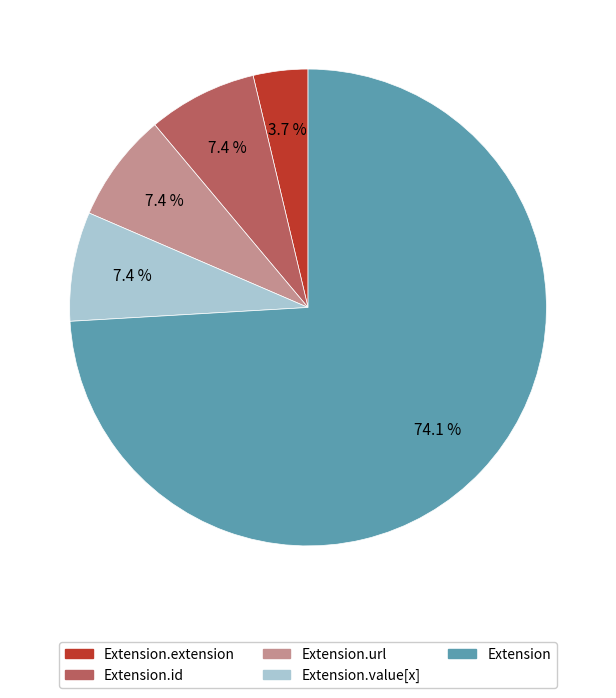

How many slices are in this pie chart?

5